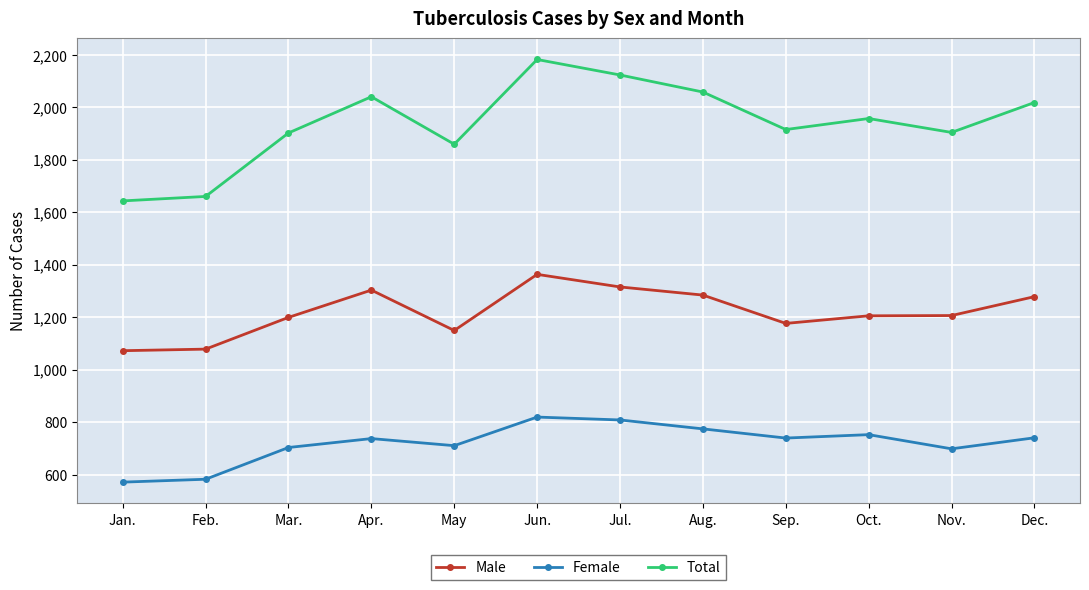

Rank the series by their average value, from highest to lowest.

Total, Male, Female